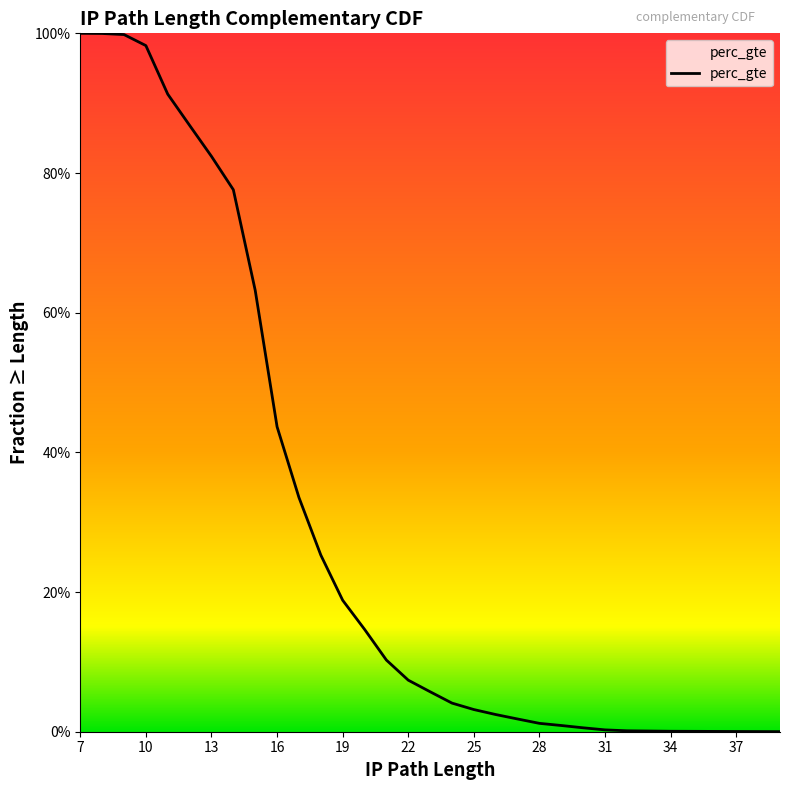

Is it true that the value at 31 is 0.0?

True